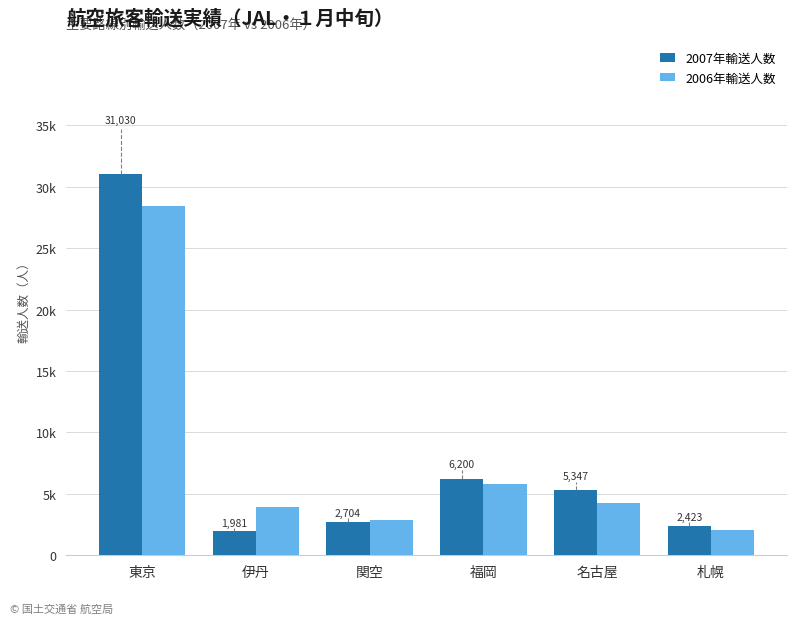

Rank the series by their maximum value, from lowest to highest.

2006年輸送人数, 2007年輸送人数